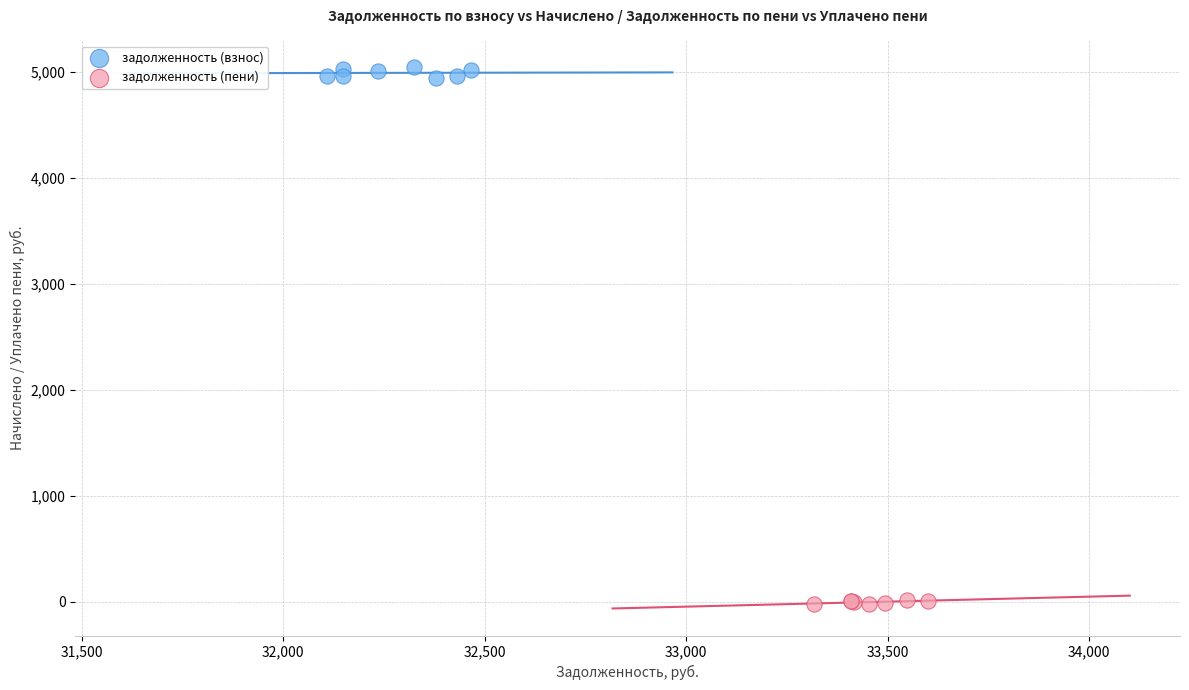

What are all the series names shown in the legend?

задолженность (взнос), задолженность (пени)